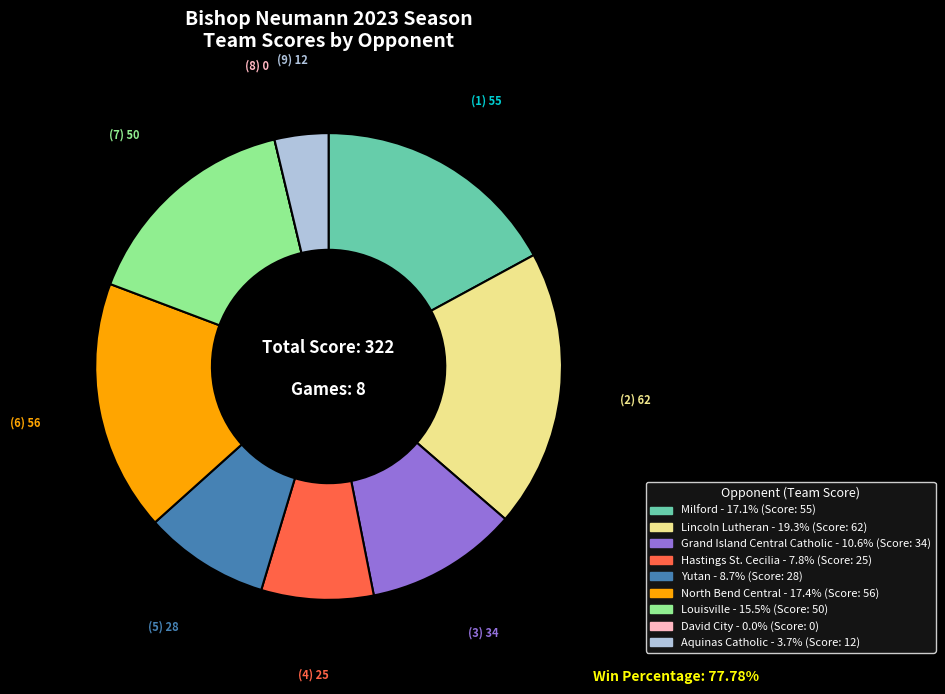

Combined, do Louisville and Aquinas Catholic account for over 50%?

No